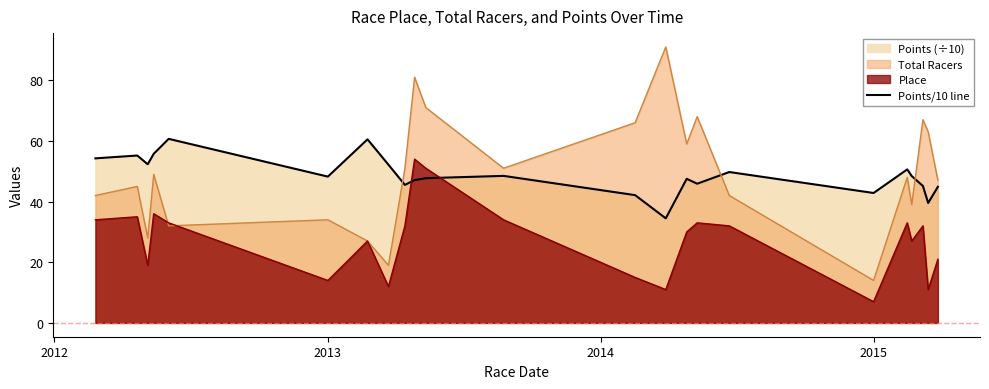

Which series has the widest spread of values?

Total Racers